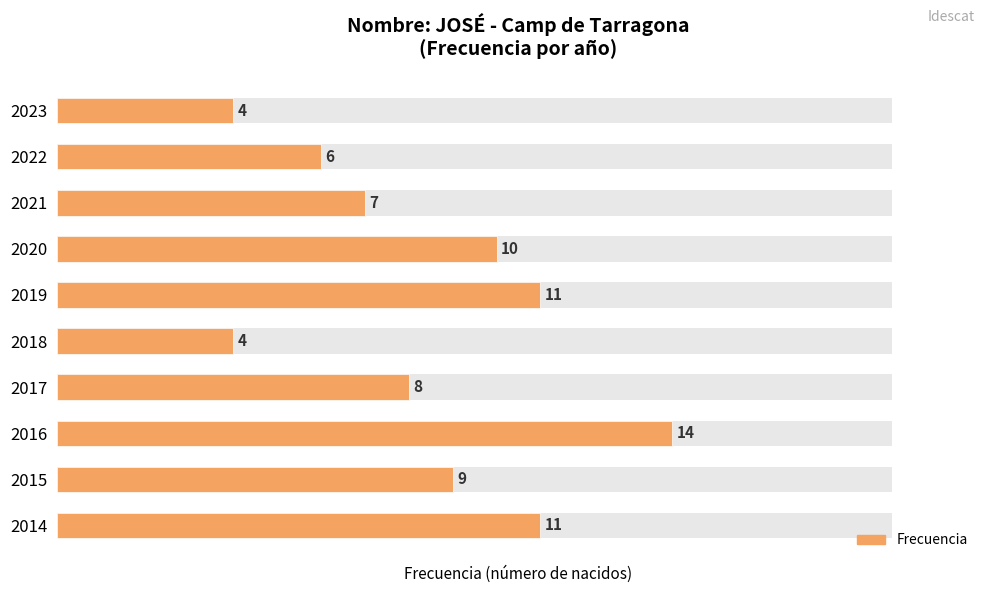

What is the ratio of the value at 2017 to the value at 2020?

0.8